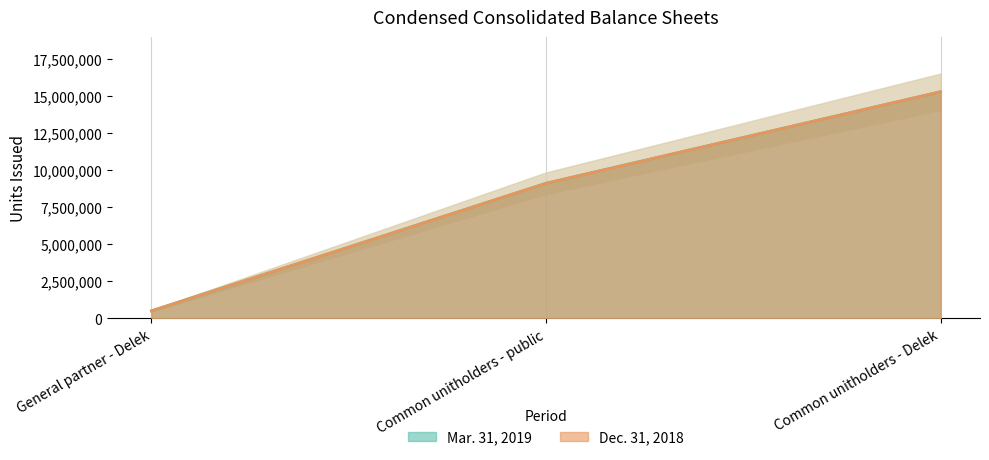

What is the lowest value of the Mar. 31, 2019 series?

498110